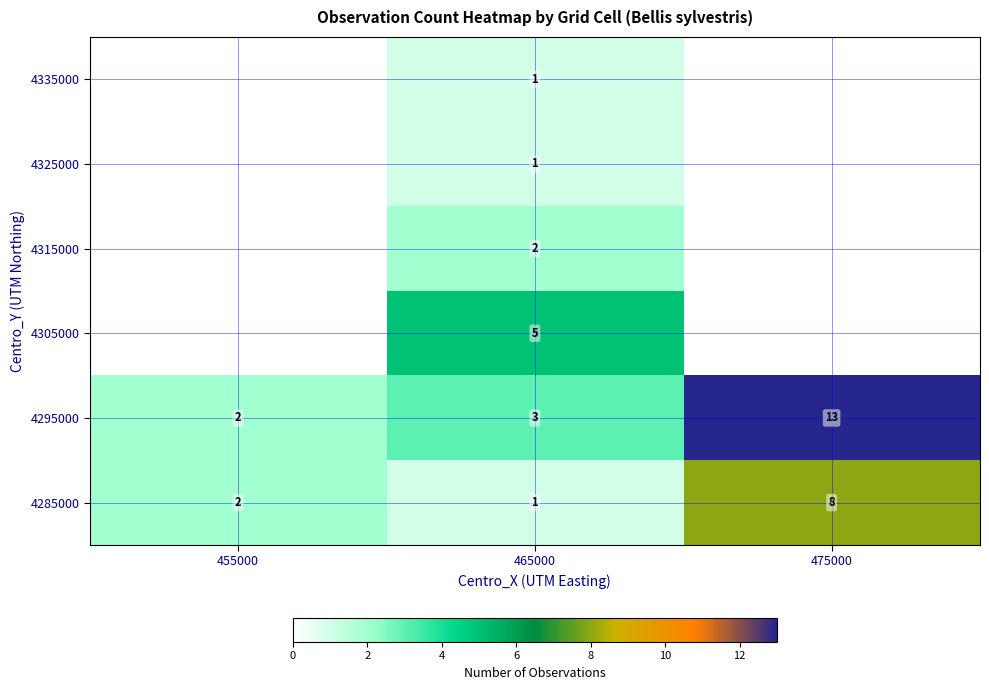

Between 465000 and 475000, which is larger?

475000